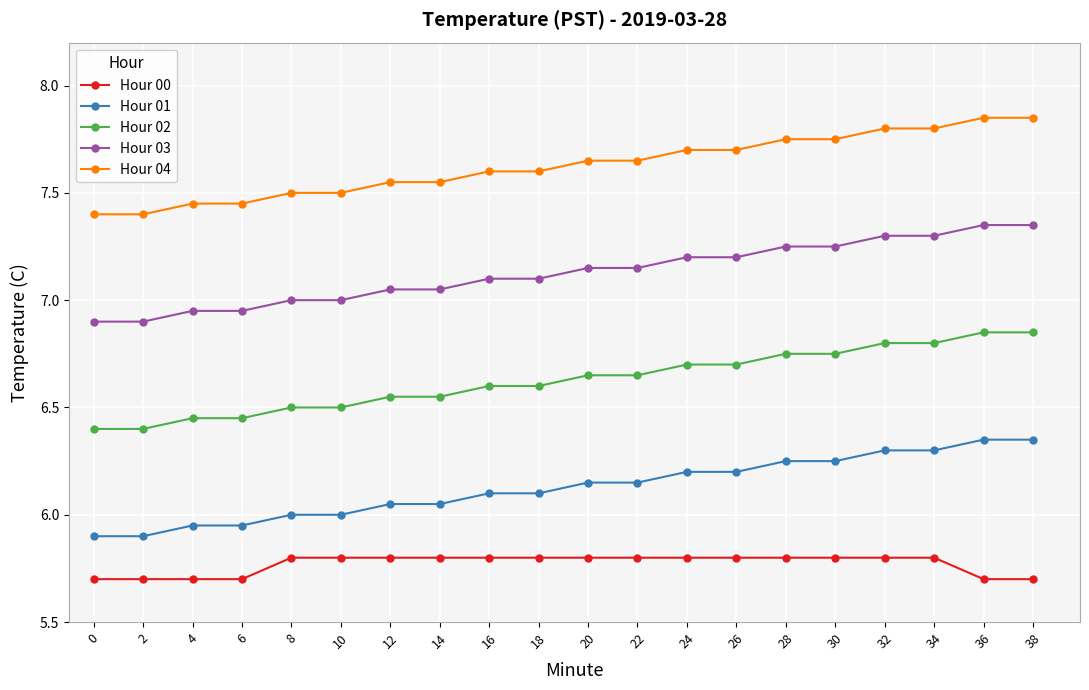

List the series in order of their overall mean, highest first.

Hour 04, Hour 03, Hour 02, Hour 01, Hour 00